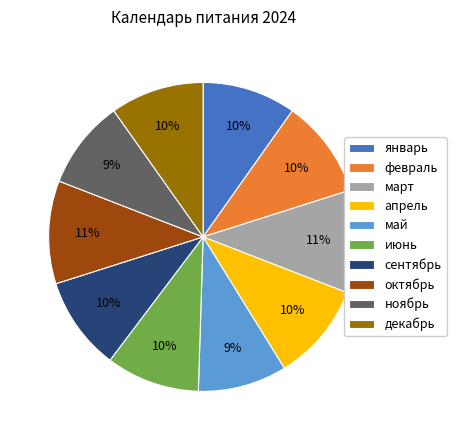

Is the sum of январь and февраль greater than half?

No